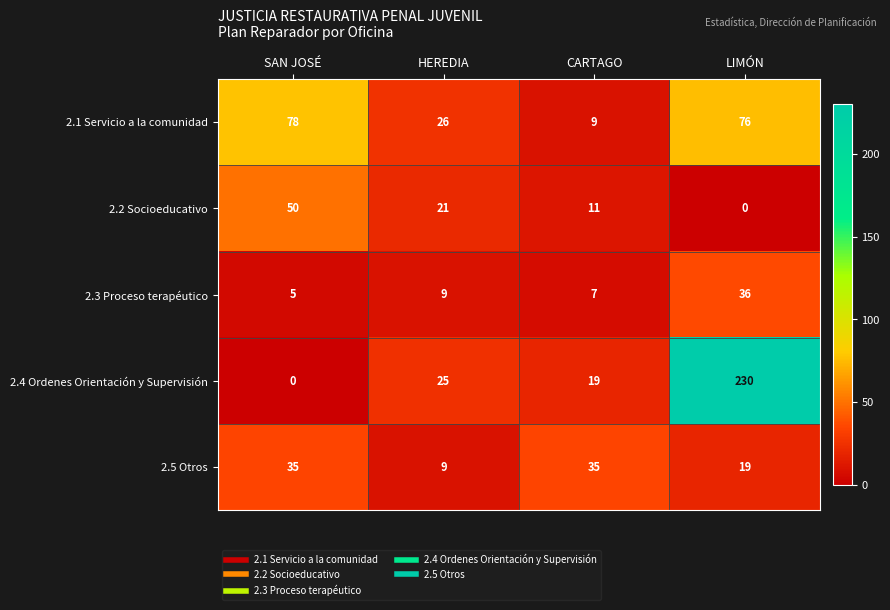

What is the greatest value displayed?

230